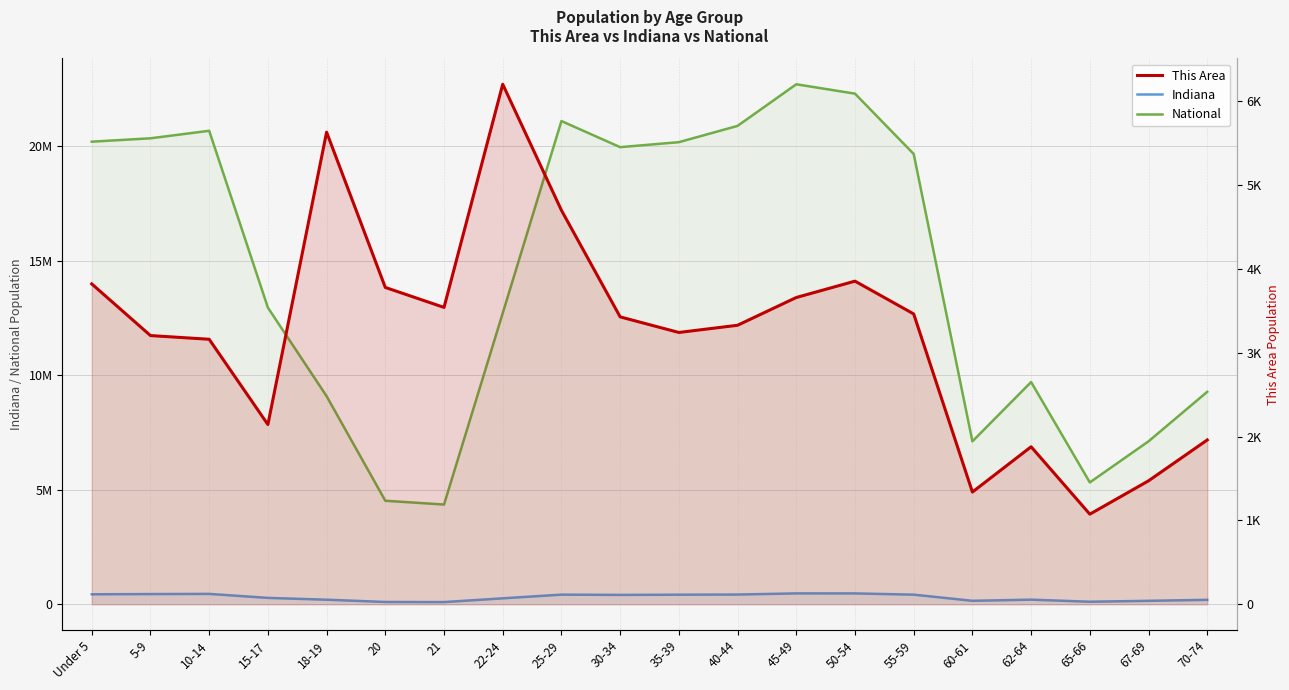

List the series in order of their peak value, highest first.

National, Indiana, This Area